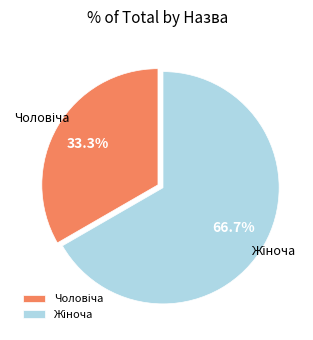

Count the number of slices in the pie.

2